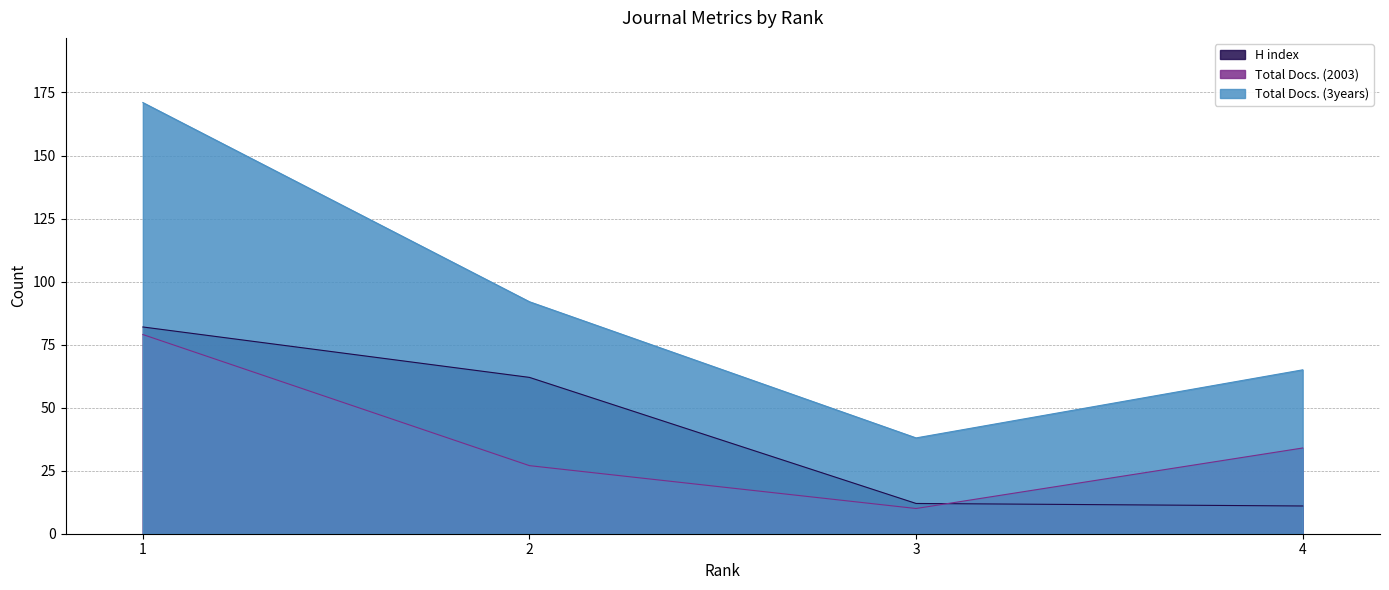

How many lines are shown in the chart?

3